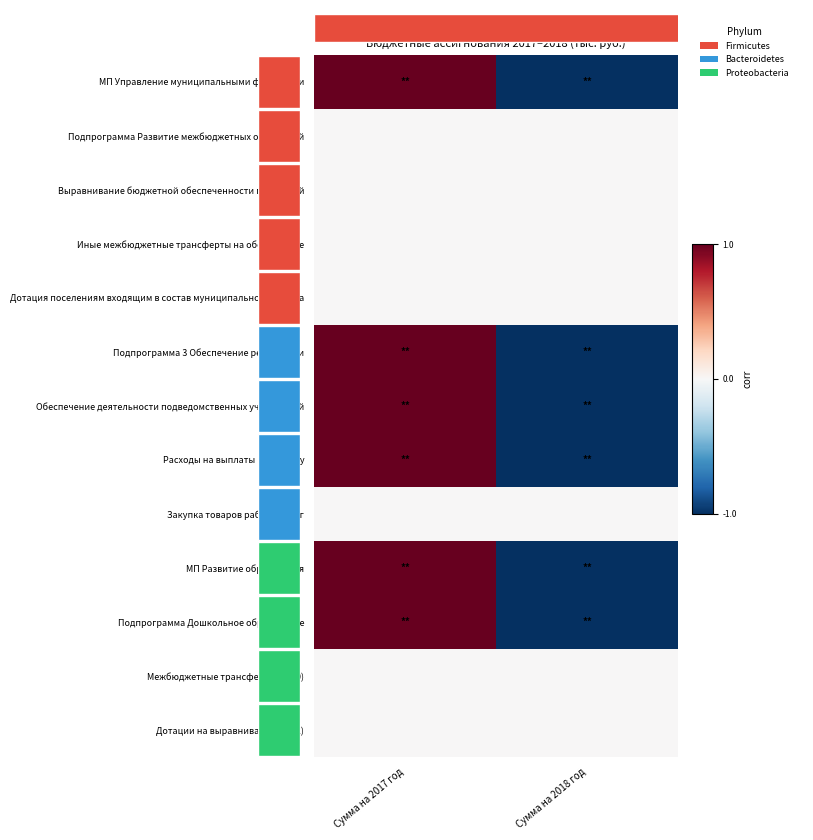

Which series changed the most between Сумма на 2017 год and Сумма на 2018 год?

МП Управление муниципальными финансами